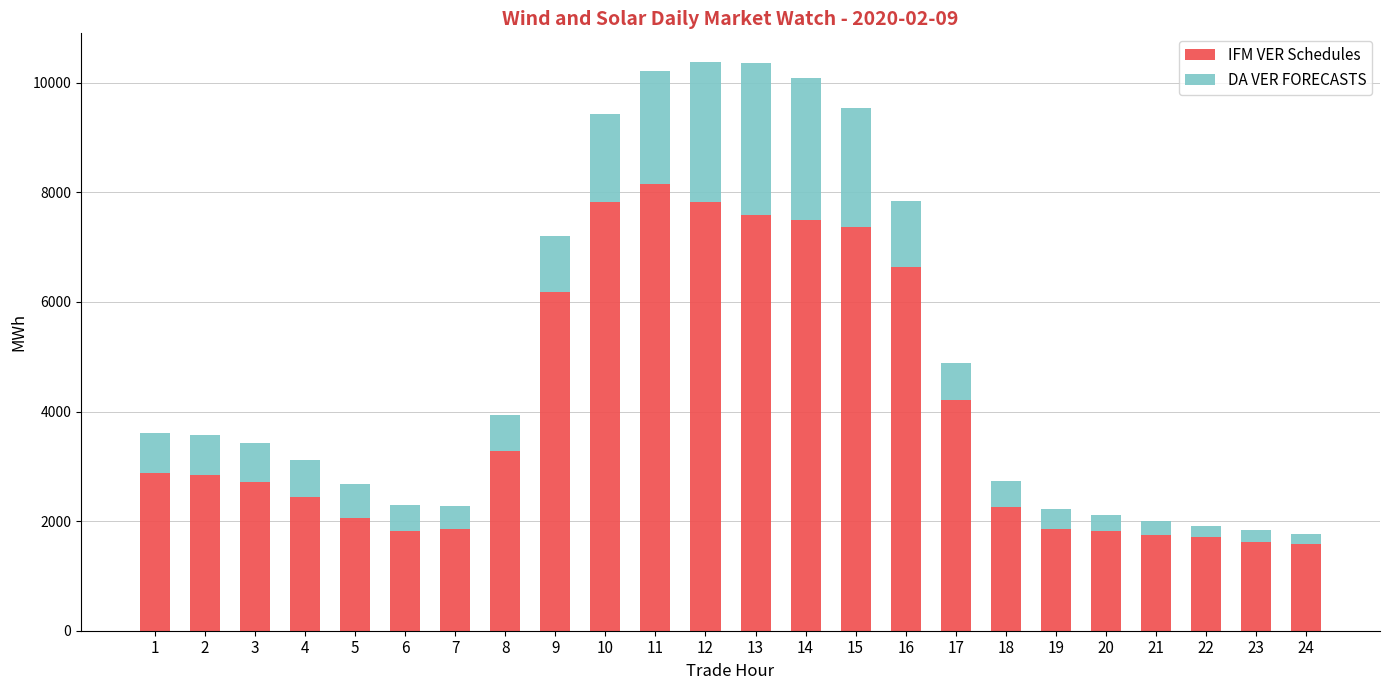

What is the lowest value of the IFM VER Schedules series?

1586.2